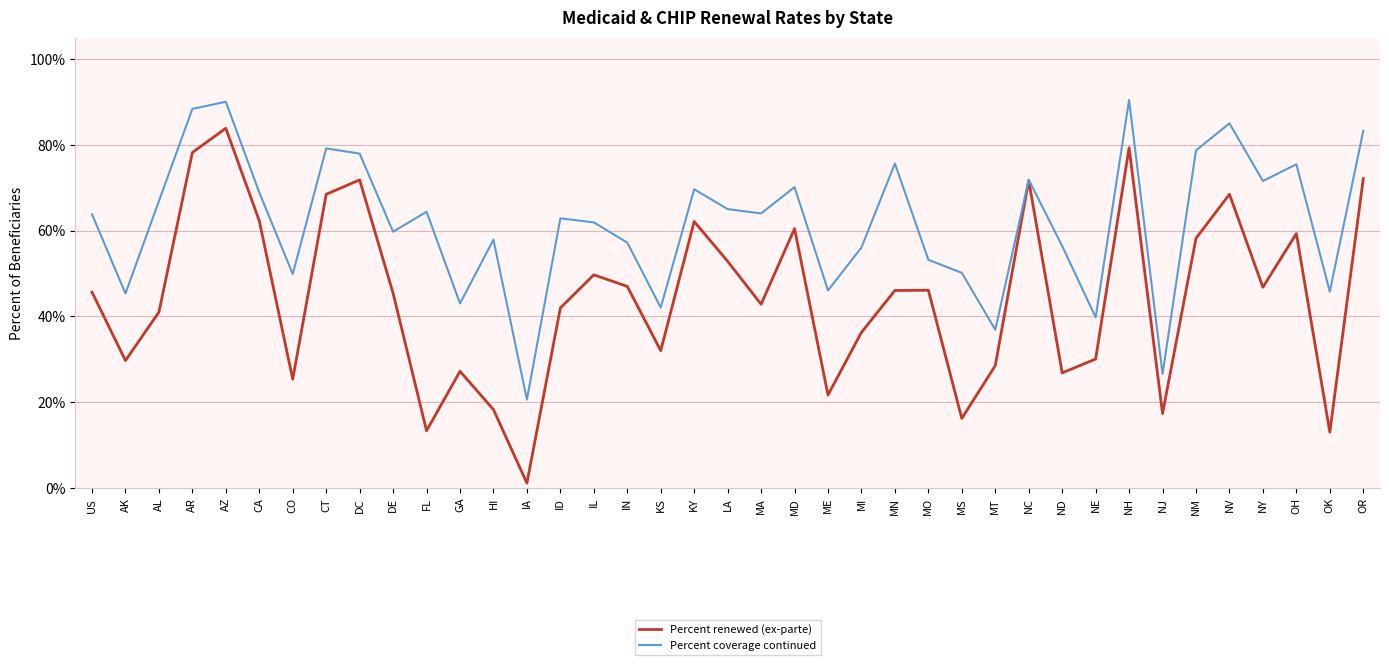

What is the label of the 38th point from the right?

AK